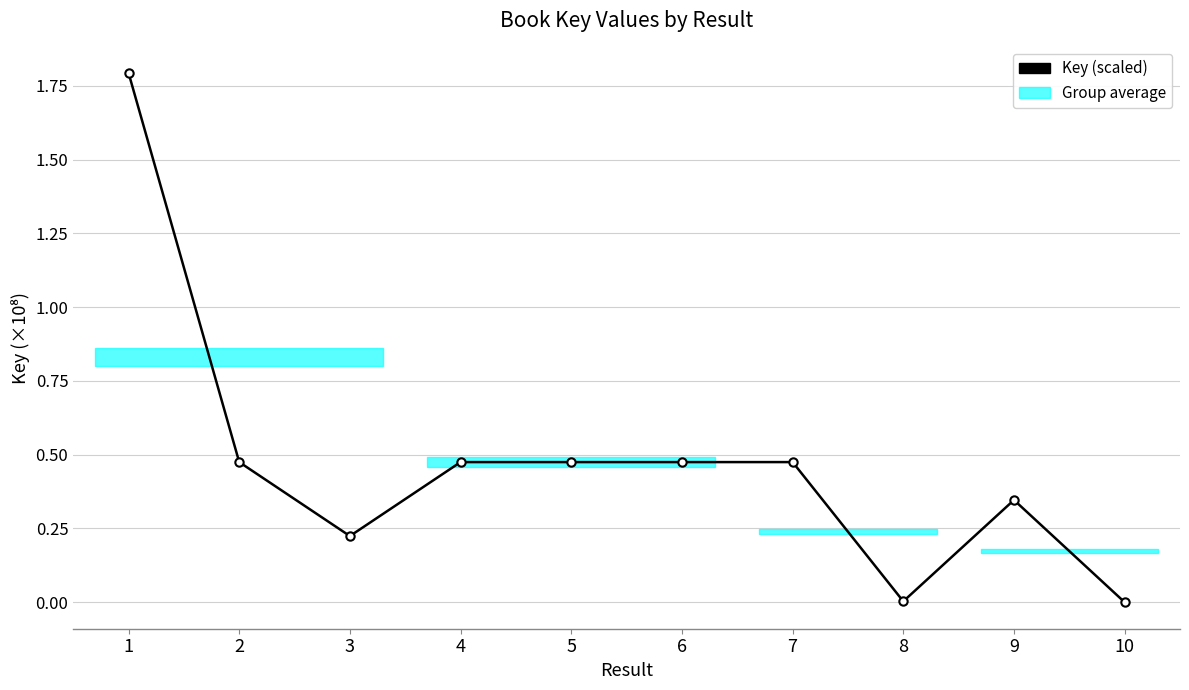

Rank the categories by value from lowest to highest.

10, 8, 3, 9, 6, 7, 4, 5, 2, 1